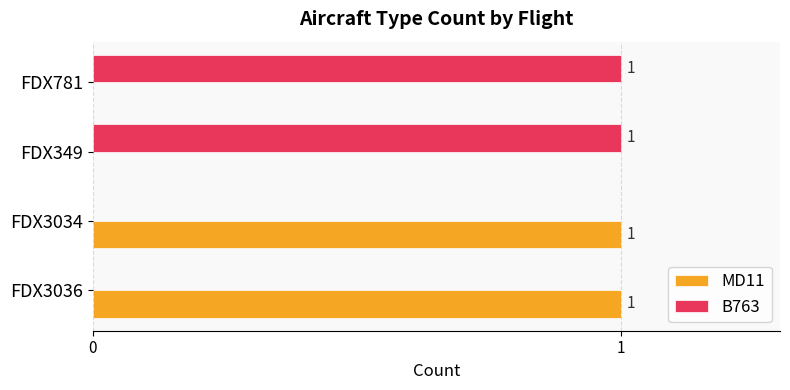

True or false: MD11 has a value of 0 at FDX349.

True